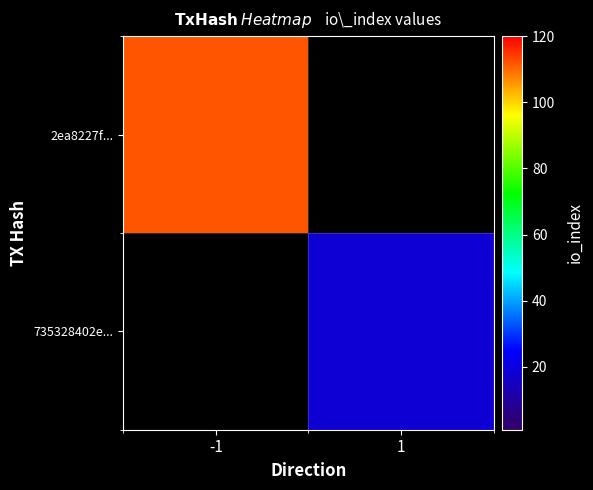

The 735328402e... series shows 18.0 at 1. True or false?

True